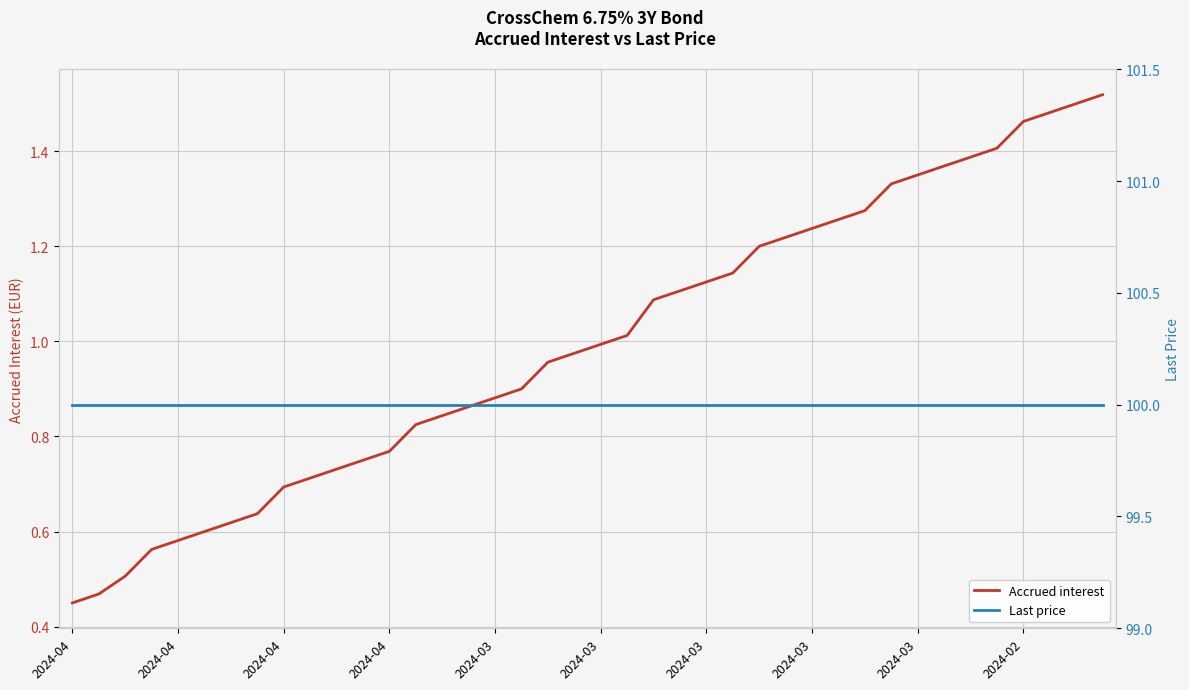

Between 20 and 32, which series saw the biggest shift?

Accrued interest